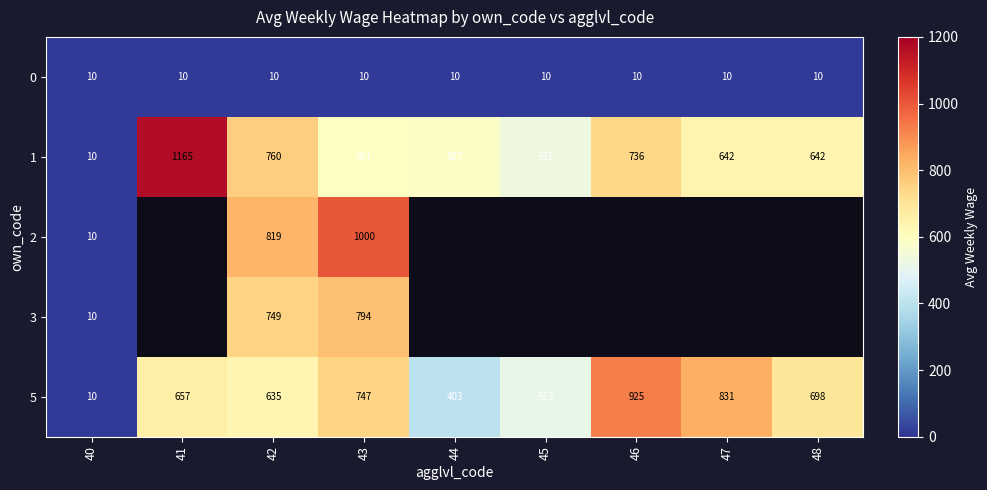

Count the number of categories in the chart.

9